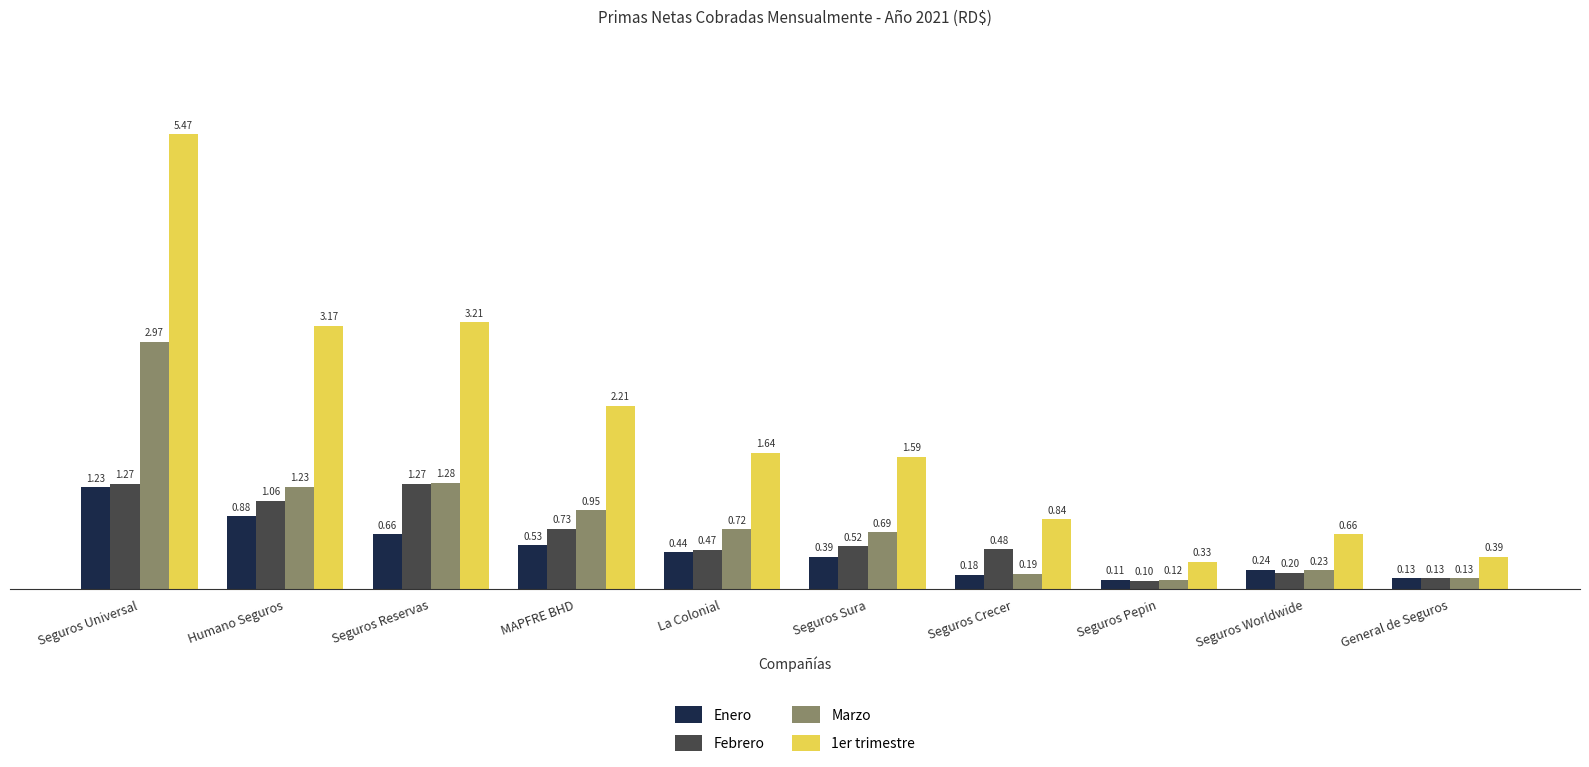

The Marzo series shows 2974276174.2 at Seguros Universal. True or false?

True